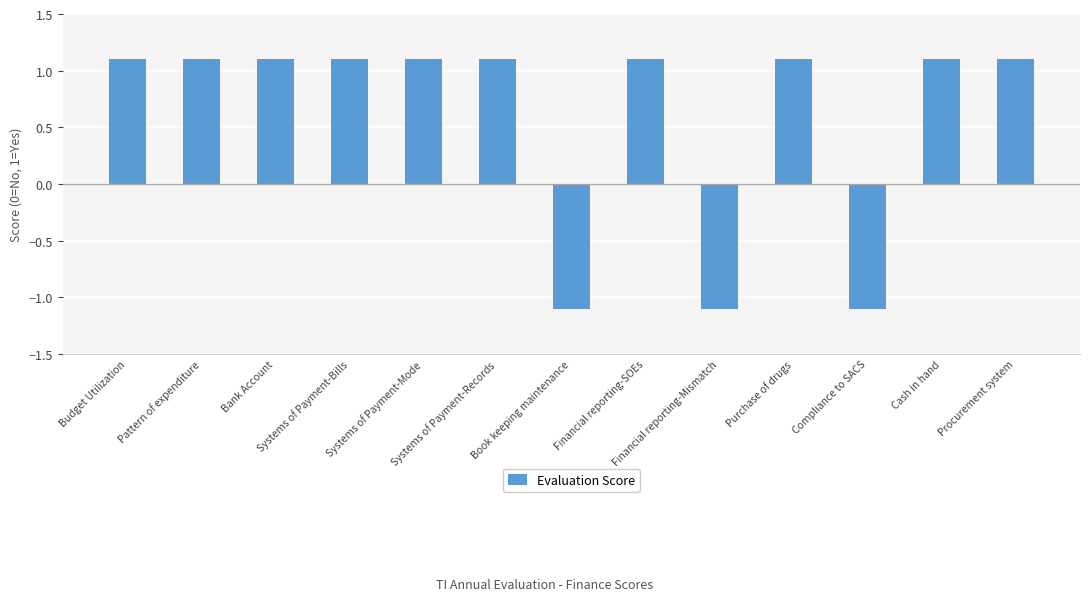

The value at Pattern of expenditure is 1.1. True or false?

True